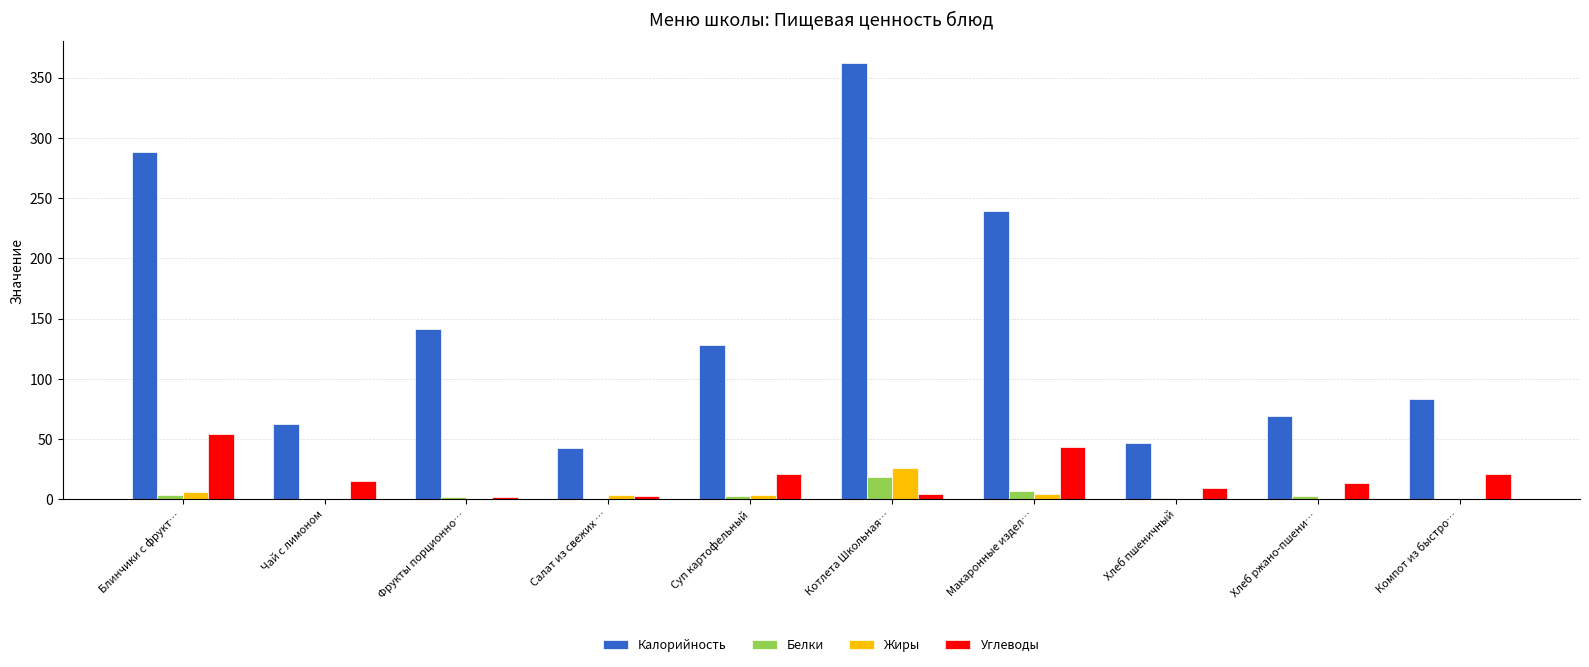

What is the maximum value for Углеводы?

54.0